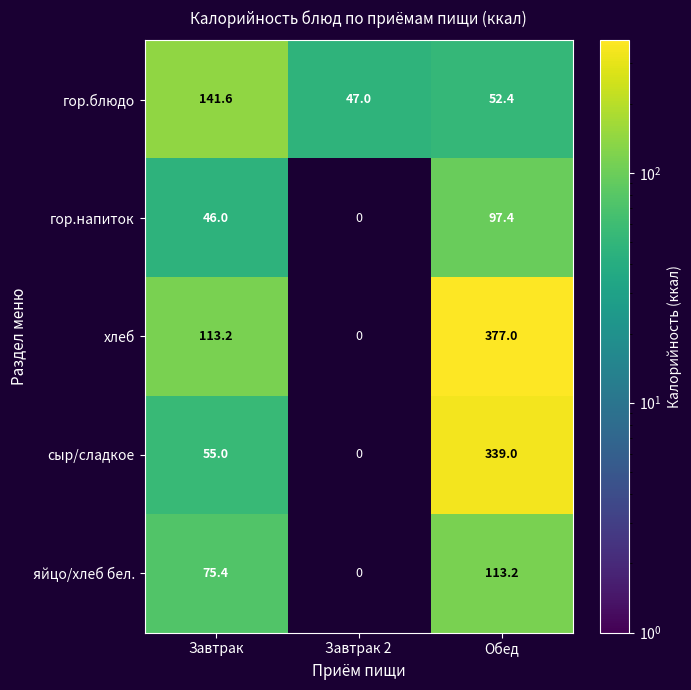

List the labels in order of гор.блюдо value, smallest first.

Завтрак 2, Обед, Завтрак